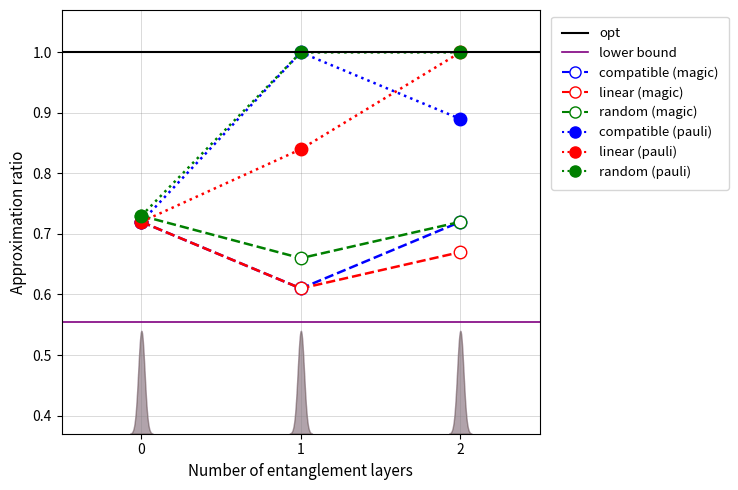

What is the smallest value displayed?

0.6